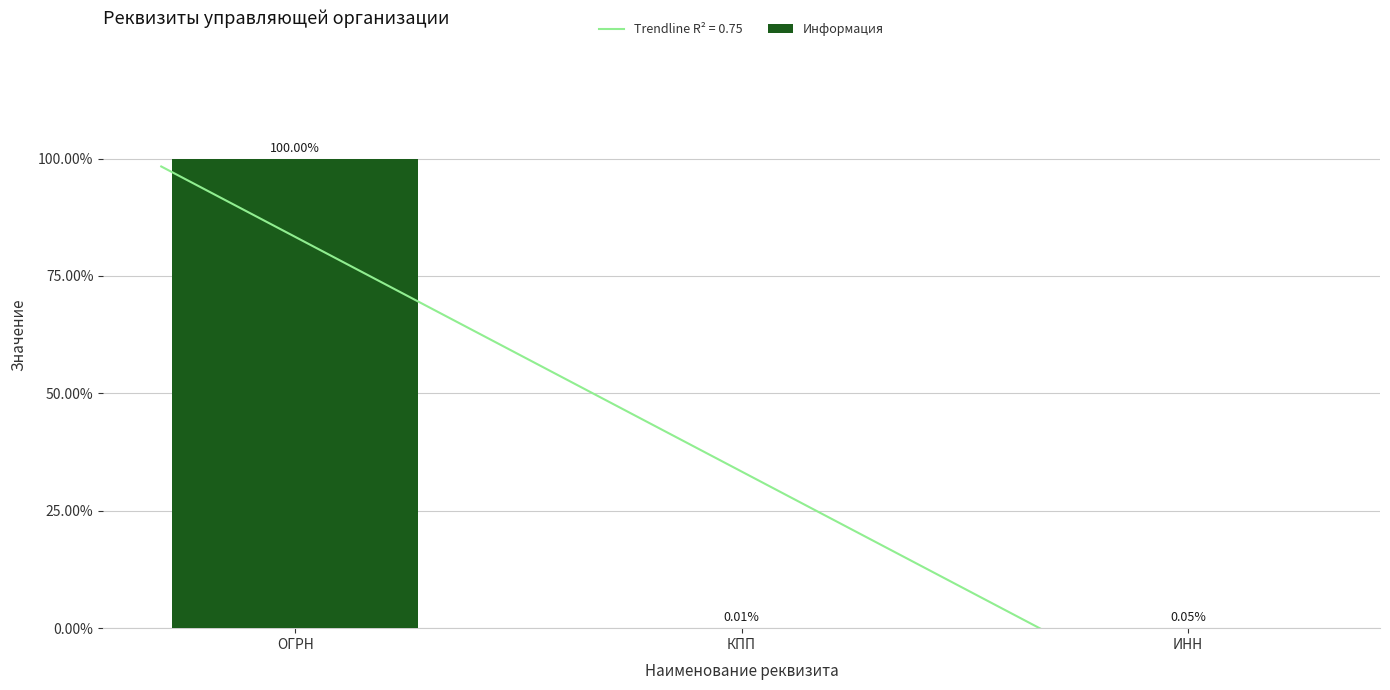

What is the label of the 1st bar from the right?

ИНН